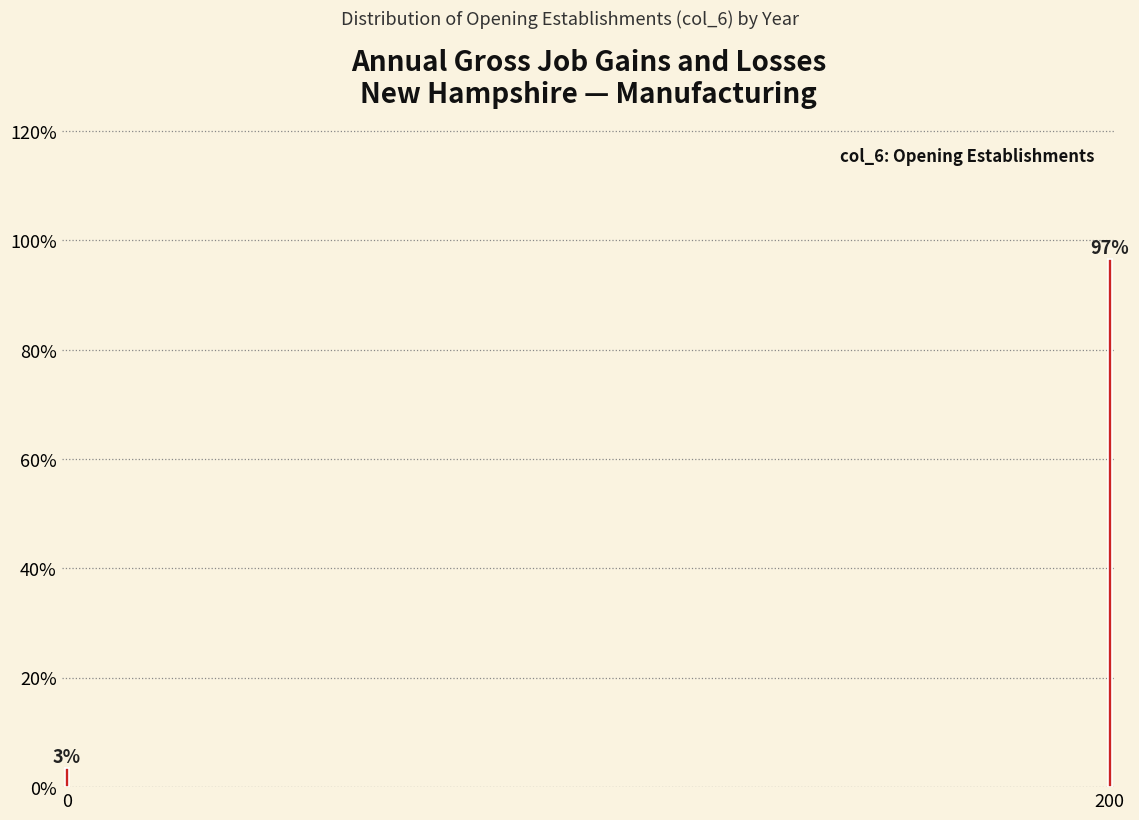

List the labels in order of value, smallest first.

0, 200